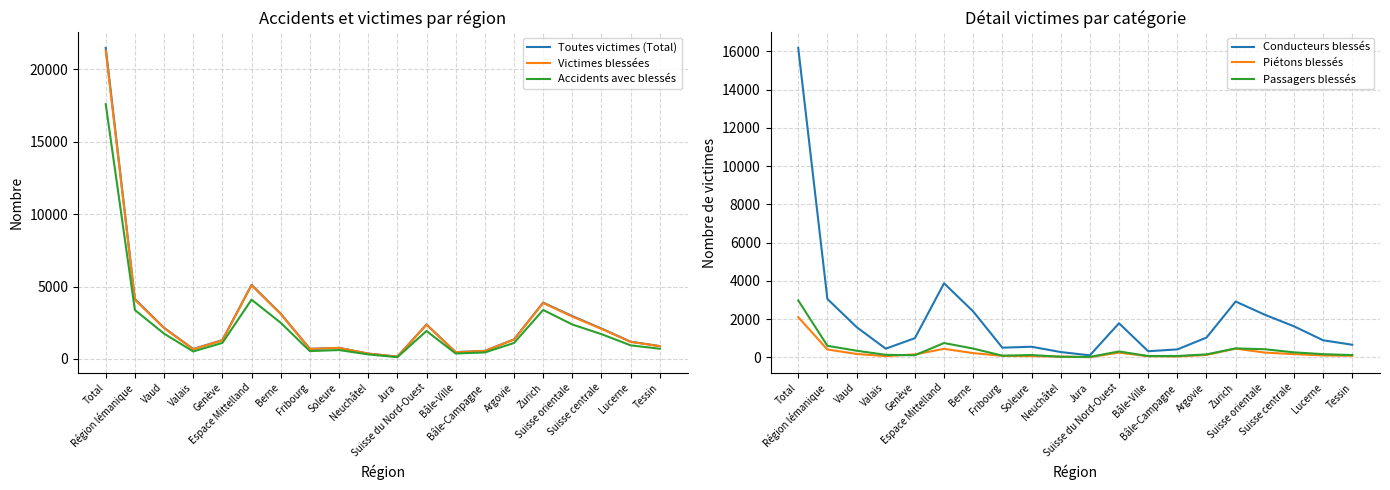

Which category has the highest value in the Passagers blessés series?

Total